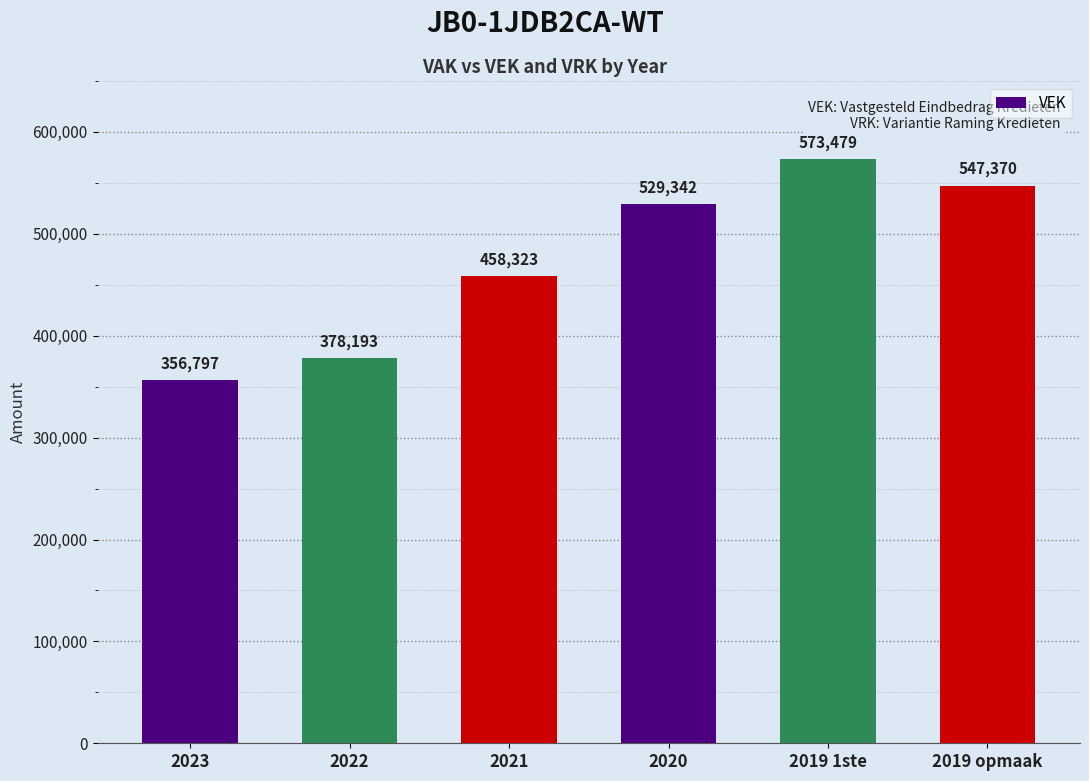

Approximately how many times larger is the value at 2021 compared to 2020?

0.9